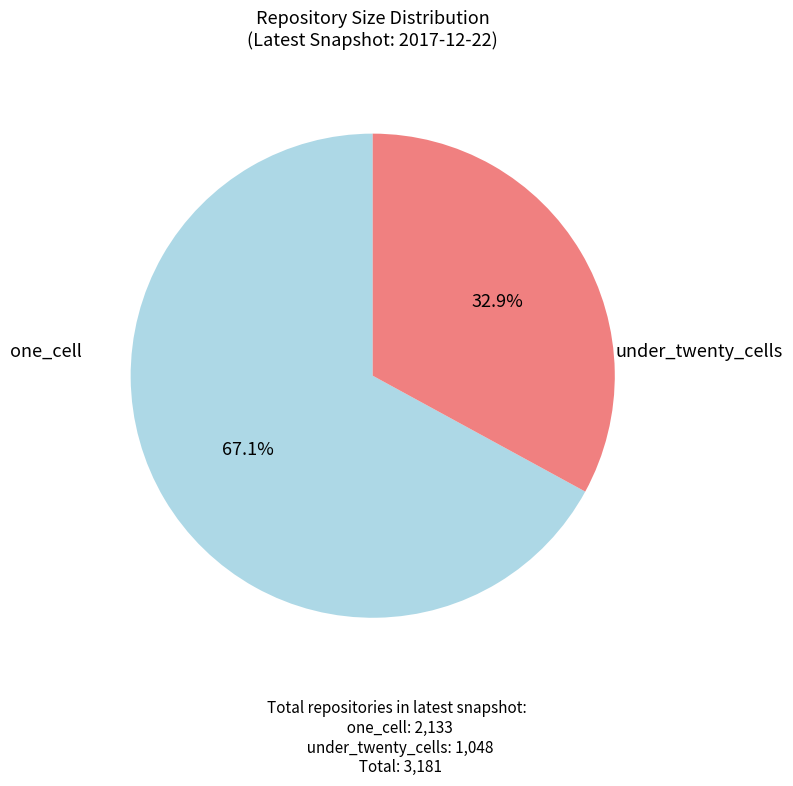

To the nearest percent, what is the average slice percentage?

50%